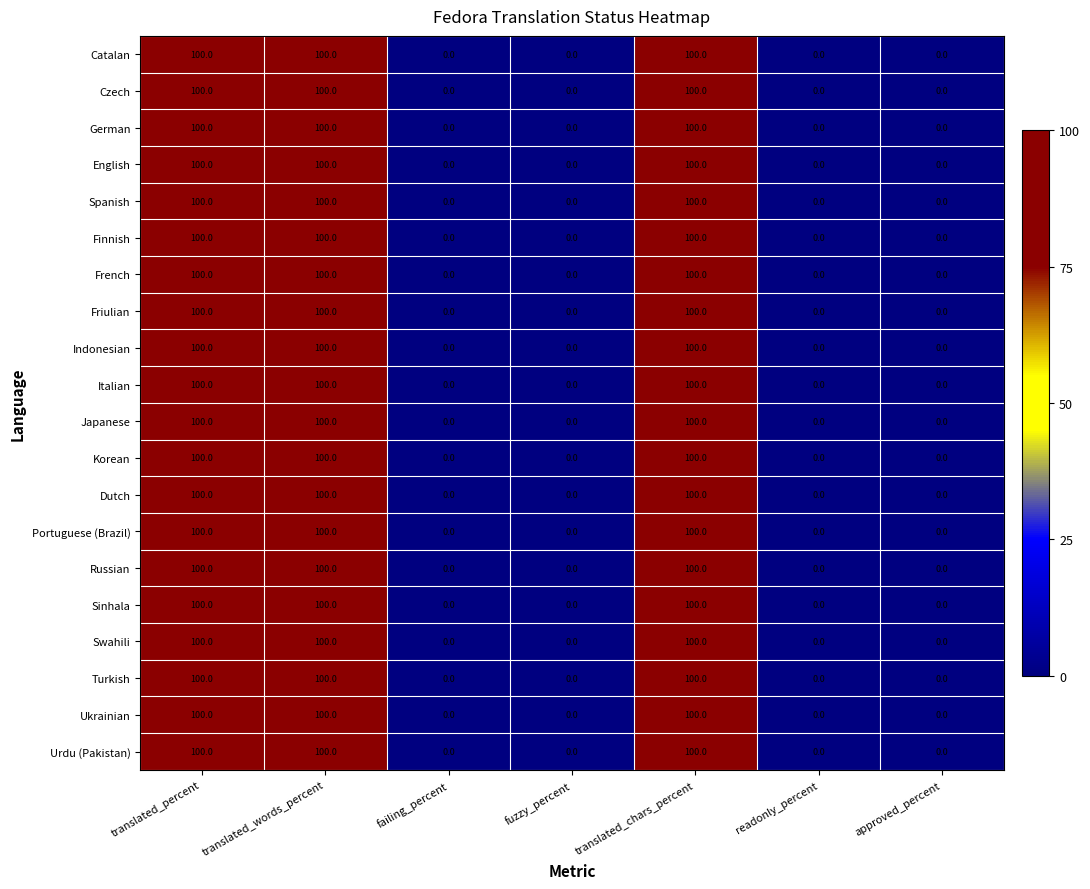

What is the difference between the maximum and minimum values in the Urdu (Pakistan) series?

100